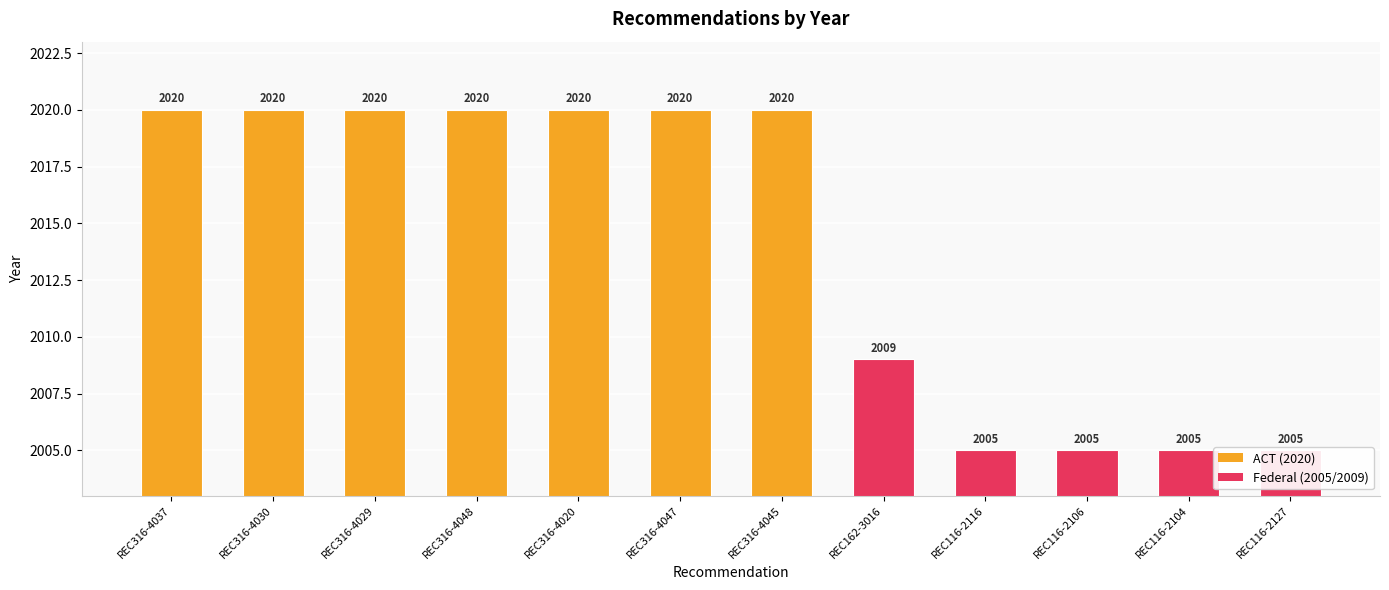

How many bars are there in total?

12